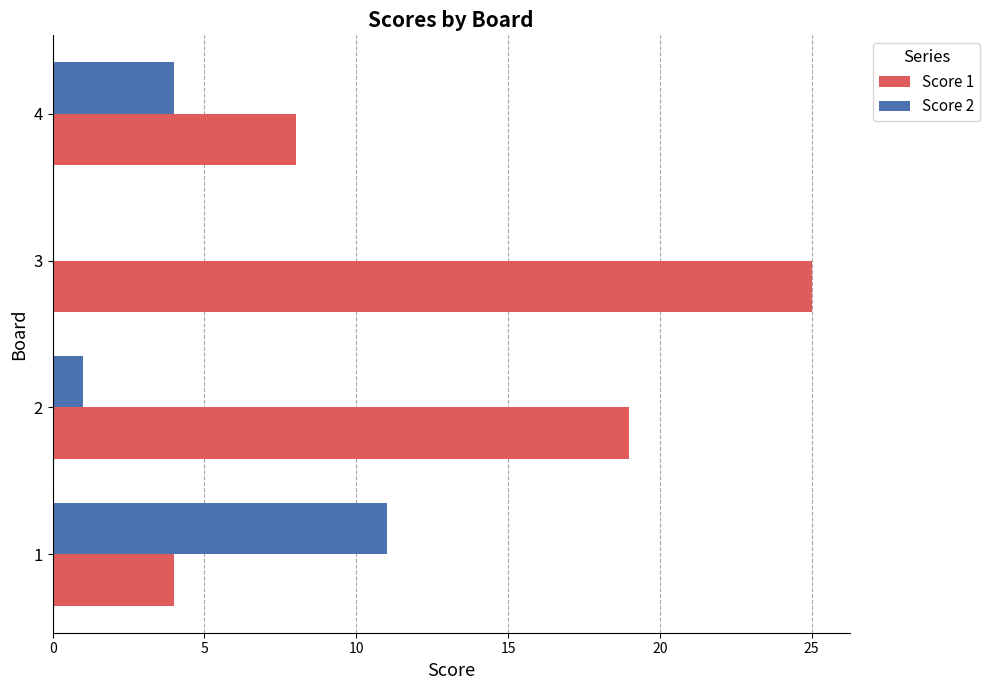

At which category is the sum across all series the highest?

3